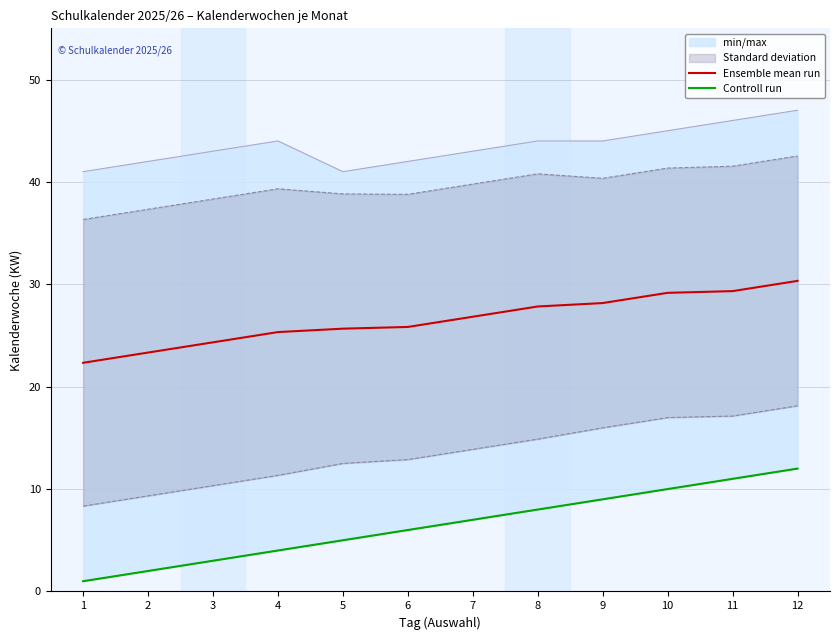

At which label does Ensemble mean run reach its minimum?

1